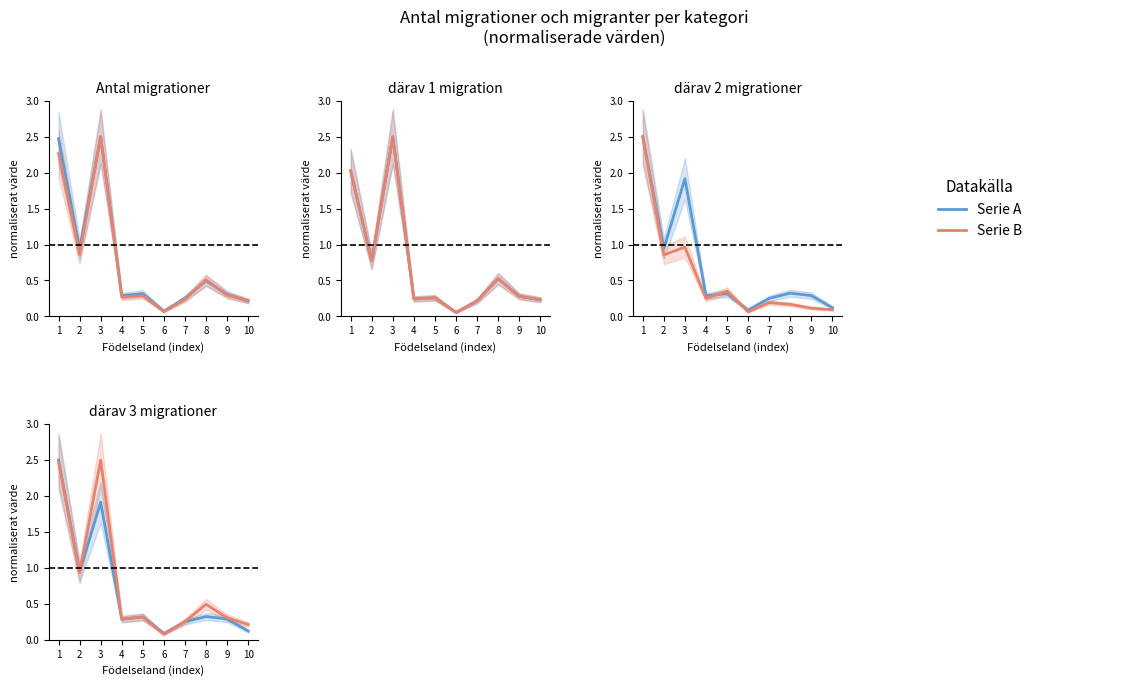

What is the difference between the därav 3 migrationer values at 2 and 4?

0.6